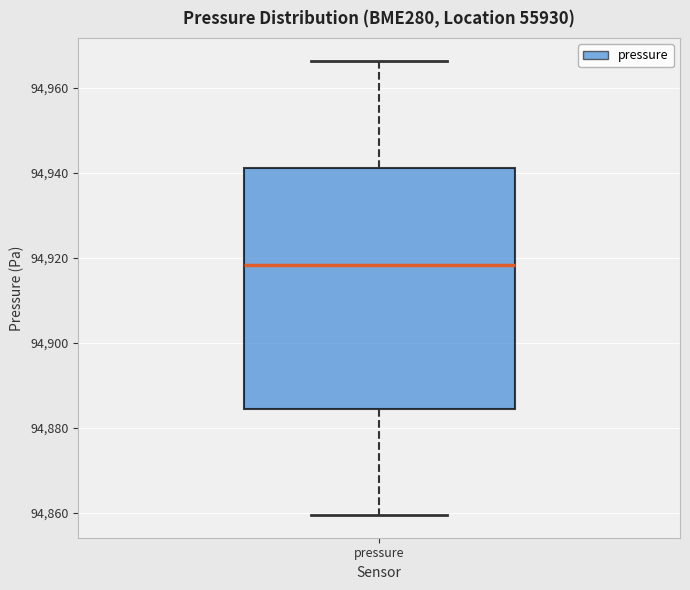

Read this box plot against the y-axis: the position of the median line, the range covered by the box, and the ends of both whiskers. The values are not printed on the chart, so give them approximately, as read against the axis.

median 94918, box 94884 to 94942, whiskers 94860 to 94966